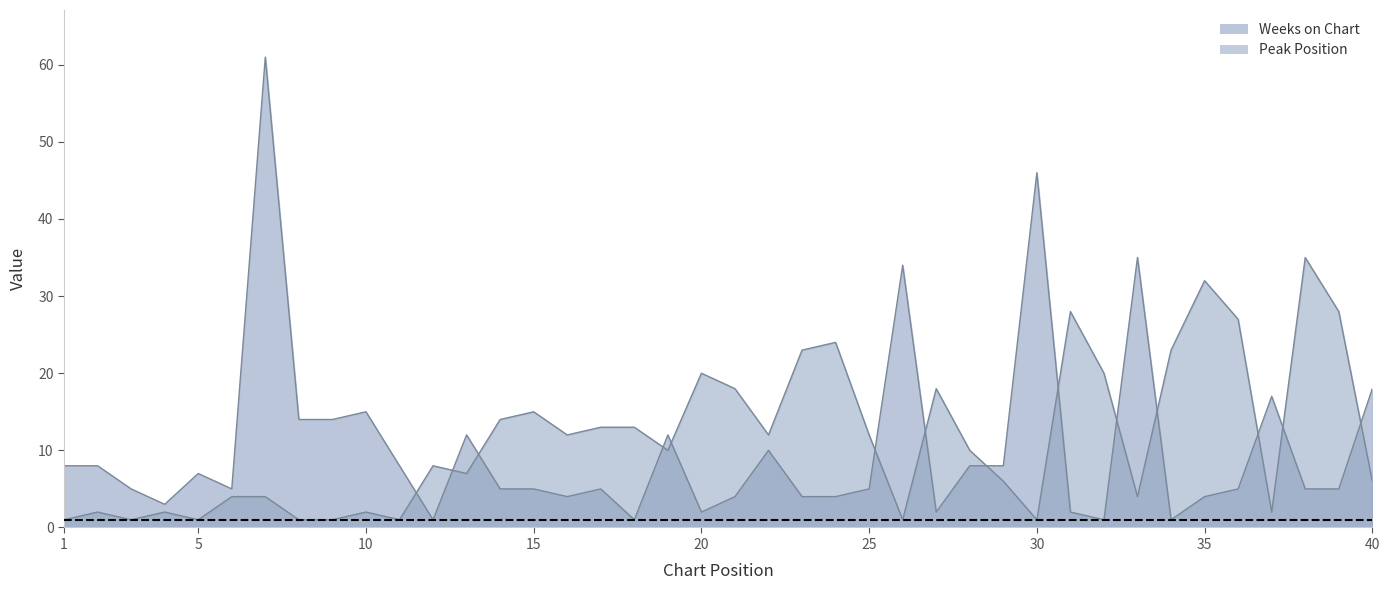

Reading left to right, extract all data points from this chart.

Peak Position: 1=1	2=2	3=1	4=2	5=1	6=4	7=4	8=1	9=1	10=2	11=1	12=8	13=7	14=14	15=15	16=12	17=13	18=13	19=10	20=20	21=18	22=12	23=23	24=24	25=12	26=1	27=18	28=10	29=6	30=1	31=28	32=20	33=4	34=23	35=32	36=27	37=2	38=35	39=28	40=6
Weeks on Chart: 1=8	2=8	3=5	4=3	5=7	6=5	7=61	8=14	9=14	10=15	11=8	12=1	13=12	14=5	15=5	16=4	17=5	18=1	19=12	20=2	21=4	22=10	23=4	24=4	25=5	26=34	27=2	28=8	29=8	30=46	31=2	32=1	33=35	34=1	35=4	36=5	37=17	38=5	39=5	40=18